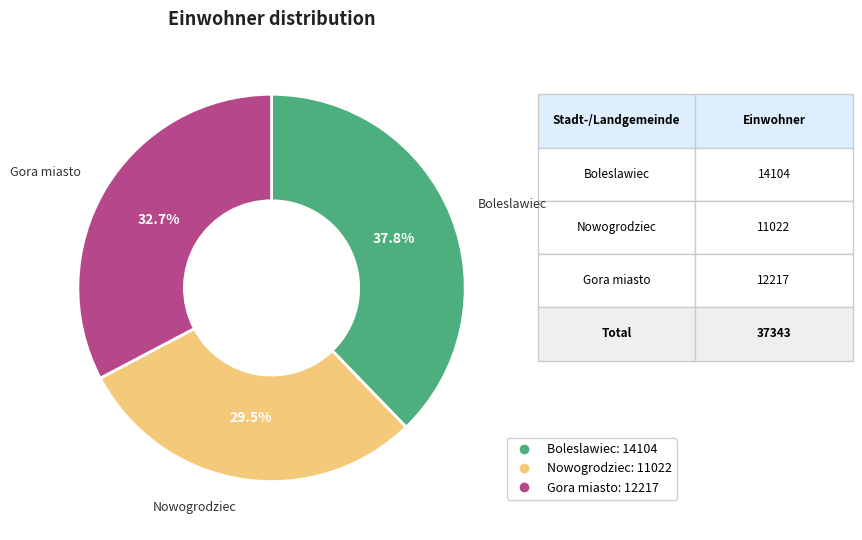

Does any single category account for the majority?

No